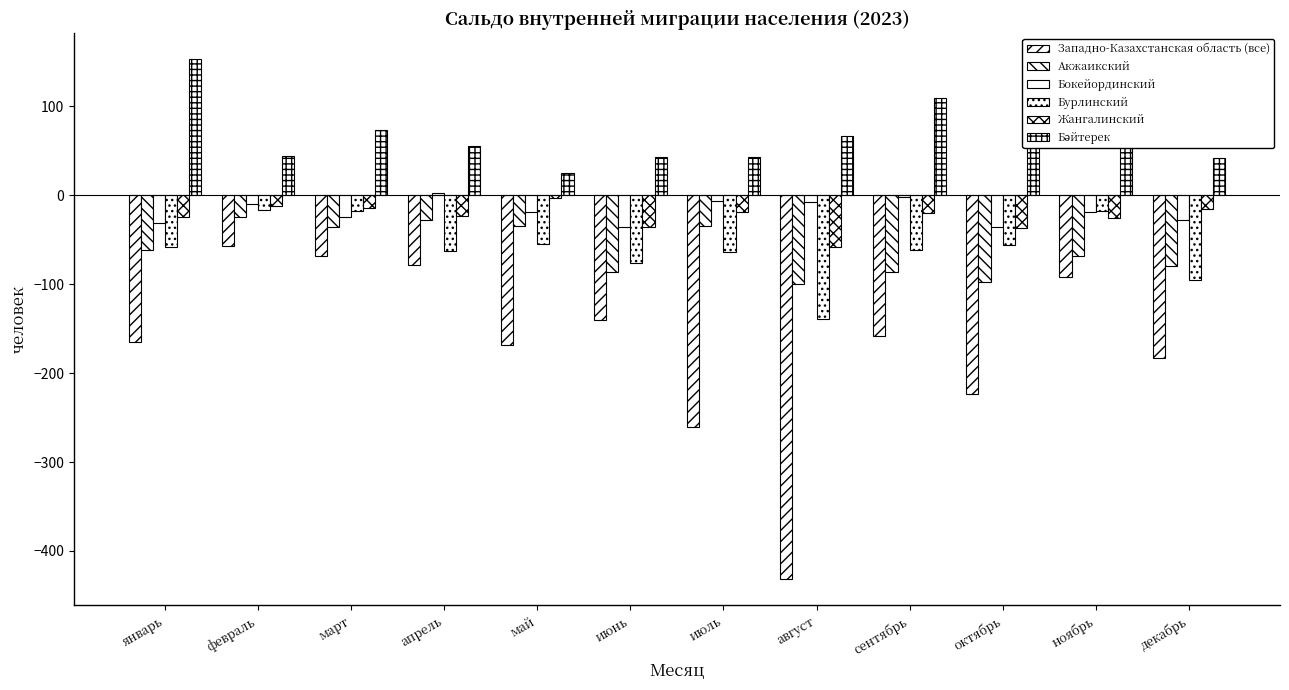

How many bars are there in each group?

6